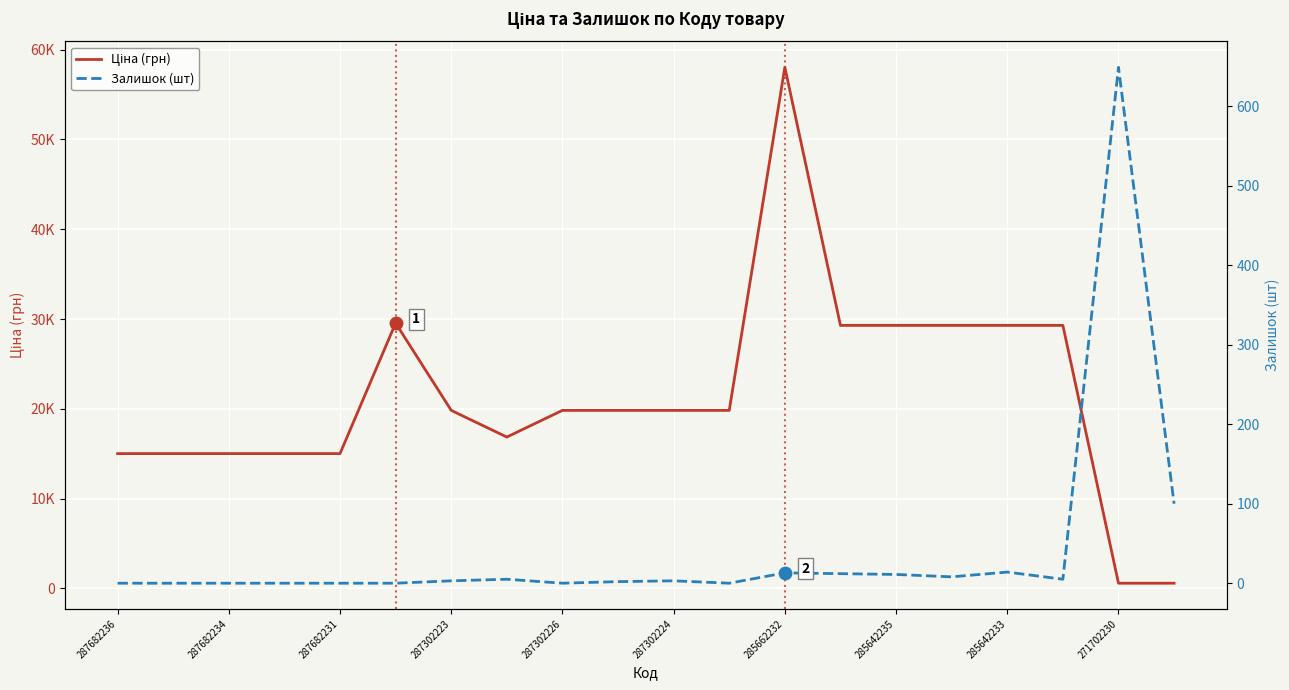

At how many categories does at least one series exceed 44294?

1